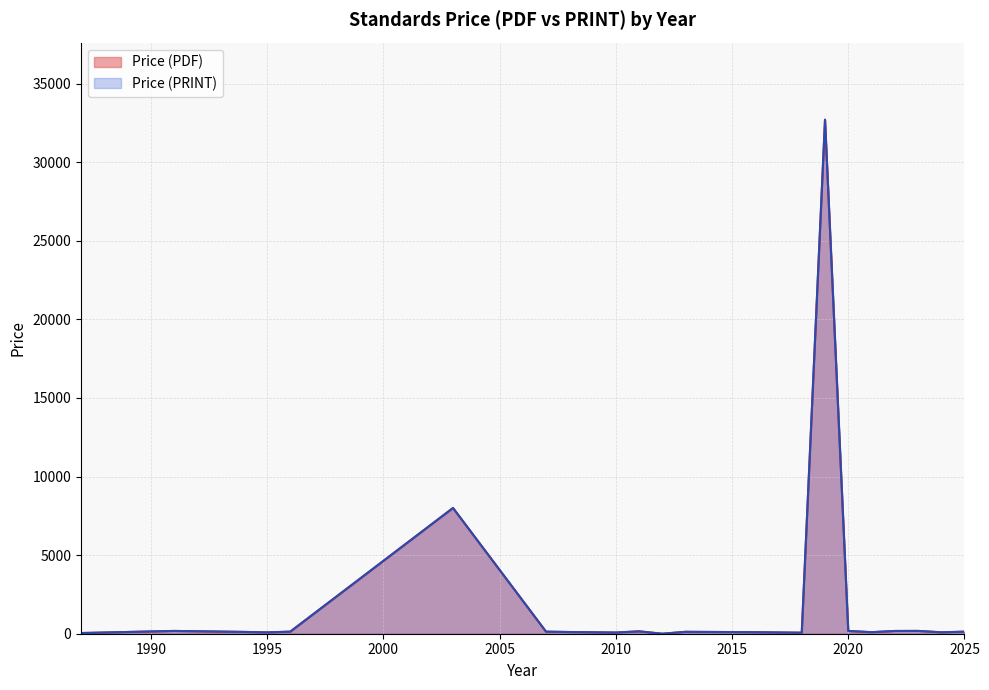

In Price (PRINT), how many points are higher than both neighbors (excluding endpoints)?

12